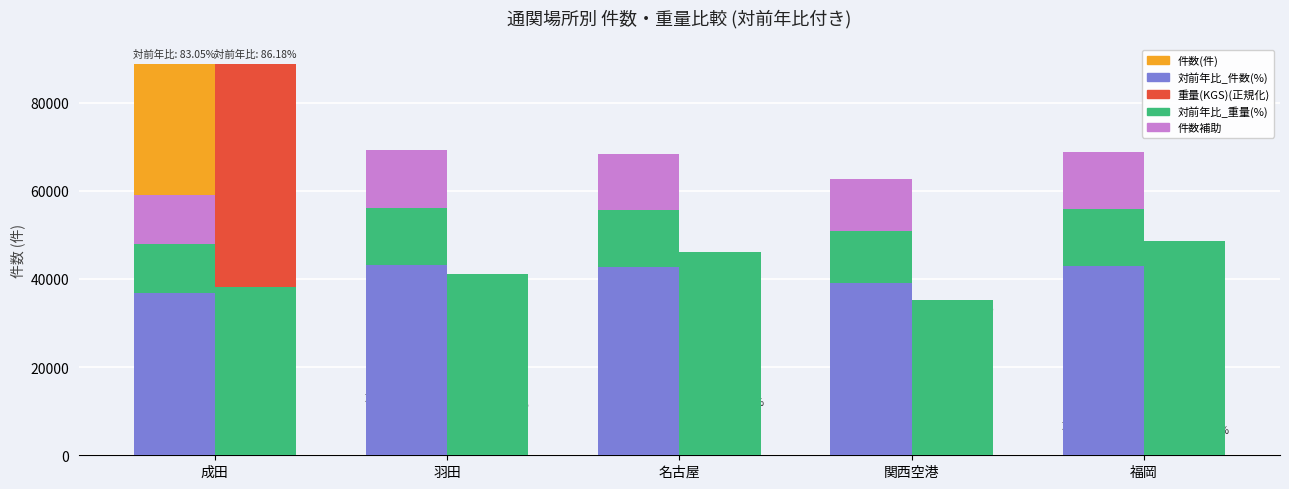

List the labels in order of 件数補助2 value, smallest first.

成田, 関西空港, 名古屋, 福岡, 羽田